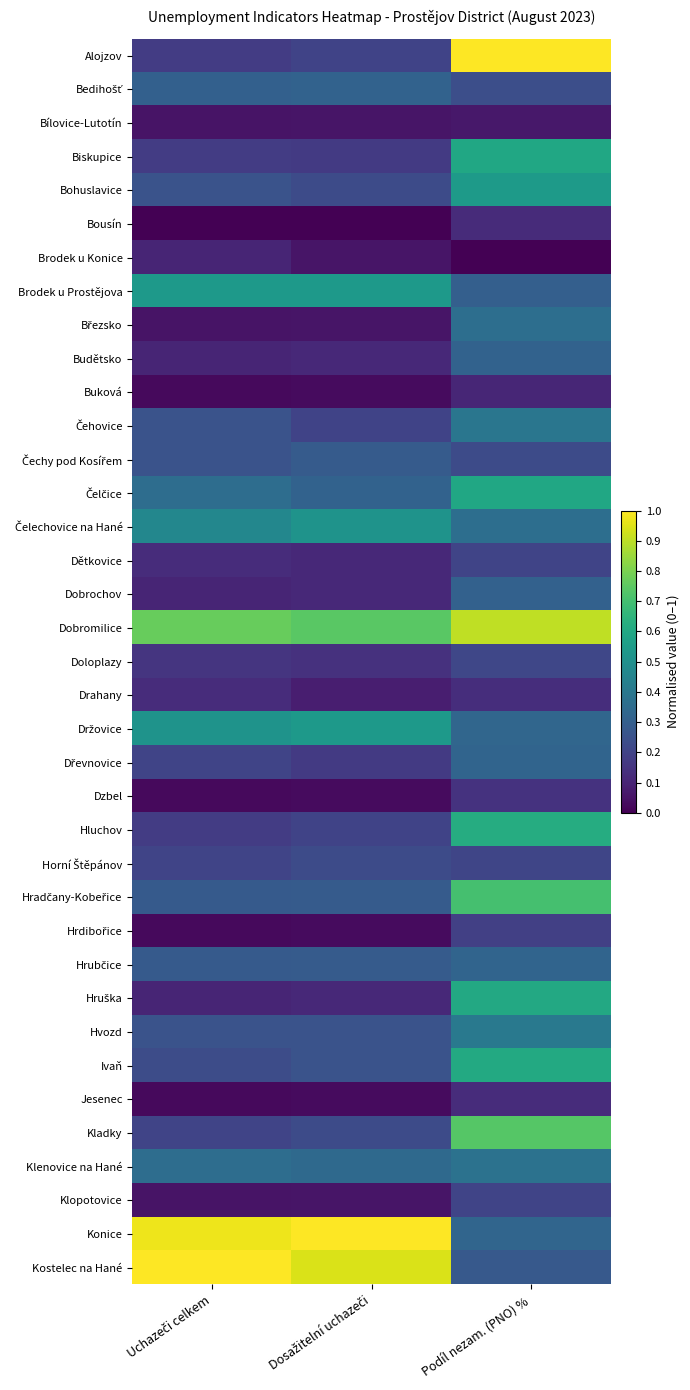

Which series has the largest total across all categories?

Dobromilice